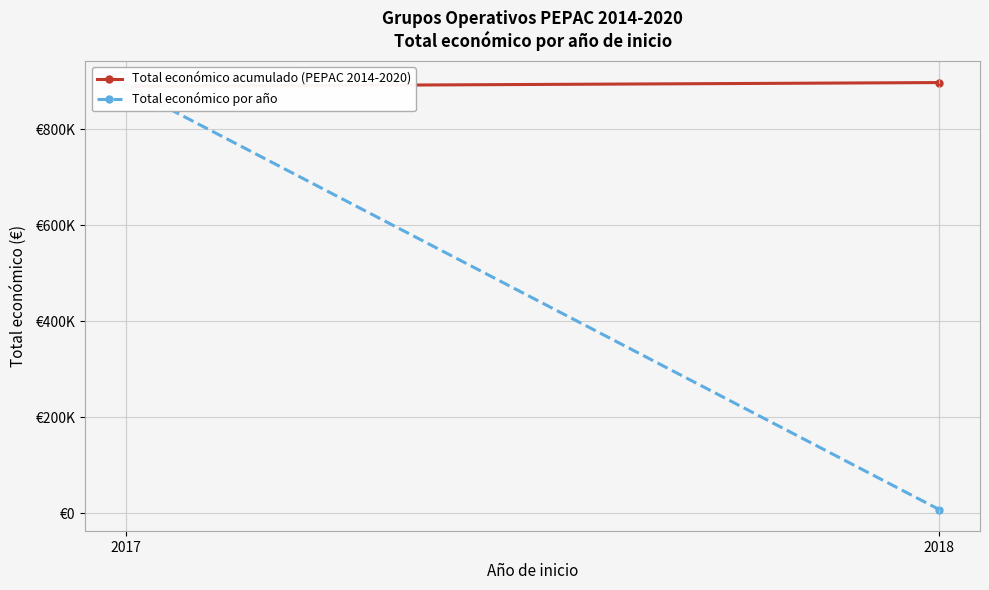

Which series has the widest spread of values?

Total económico por año